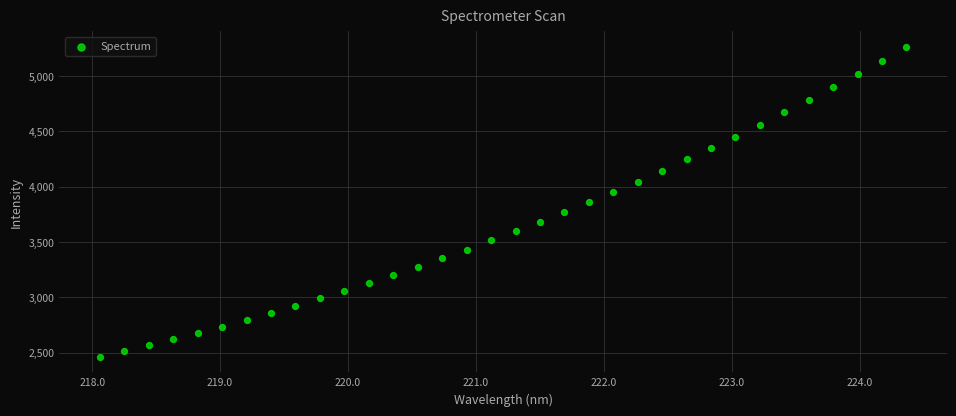

What is the range of X values (max minus min)?

6.3